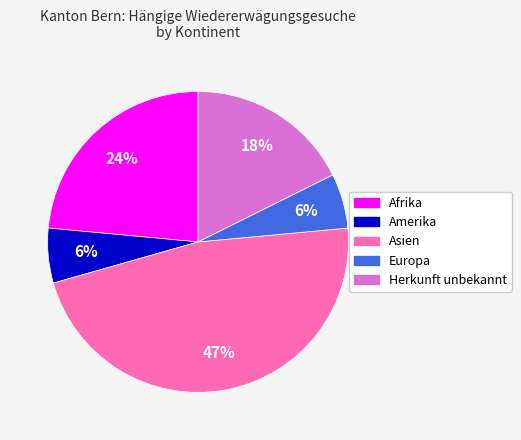

To the nearest percent, what is the difference between the largest and smallest slice percentages?

41%